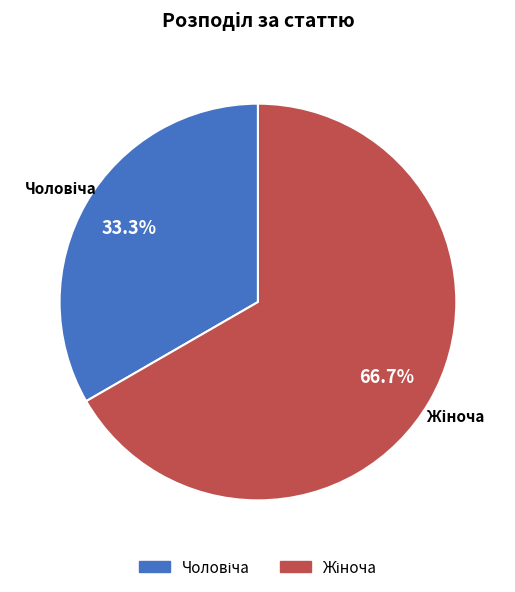

Is there a majority slice in this chart?

Yes